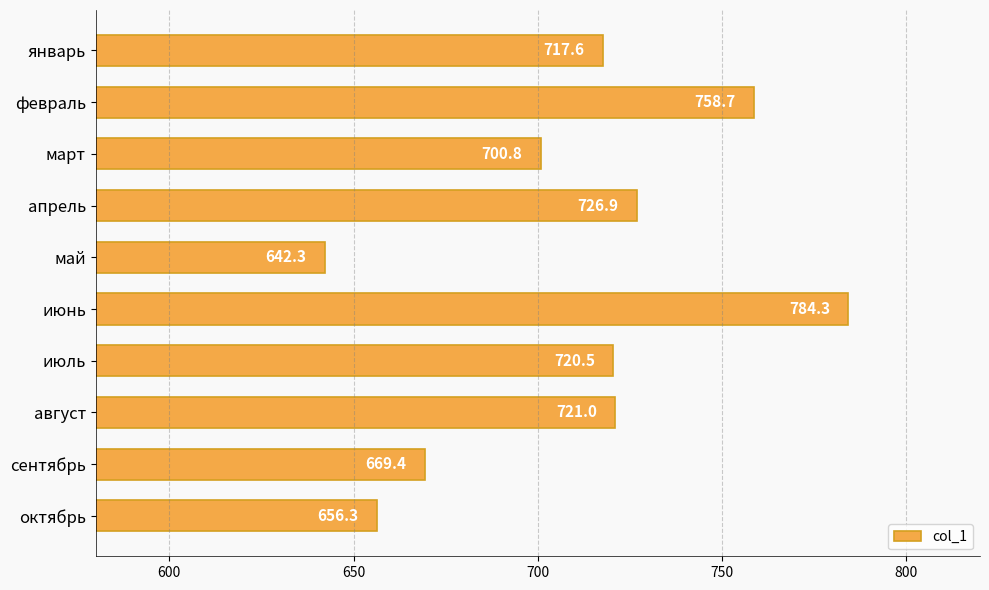

What is the maximum value shown in the chart?

784.3